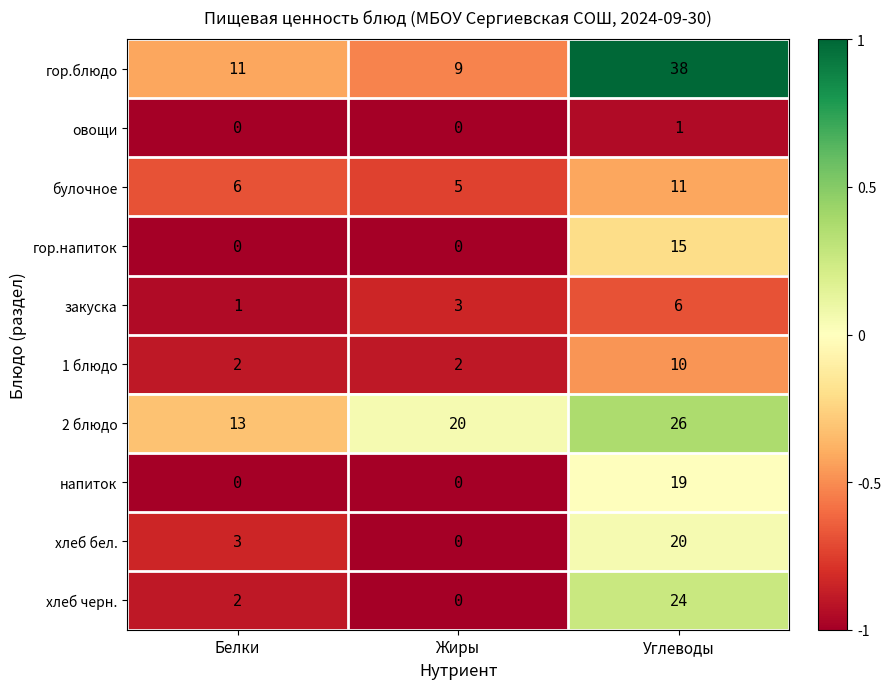

List the series in order of their peak value, lowest first.

овощи, закуска, 1 блюдо, булочное, гор.напиток, напиток, хлеб бел., хлеб черн., 2 блюдо, гор.блюдо